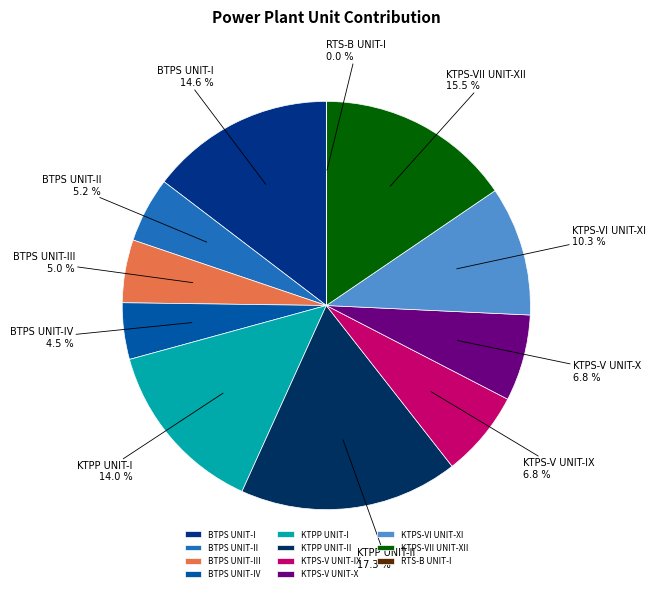

Which category has the biggest portion of the pie?

KTPP UNIT-II